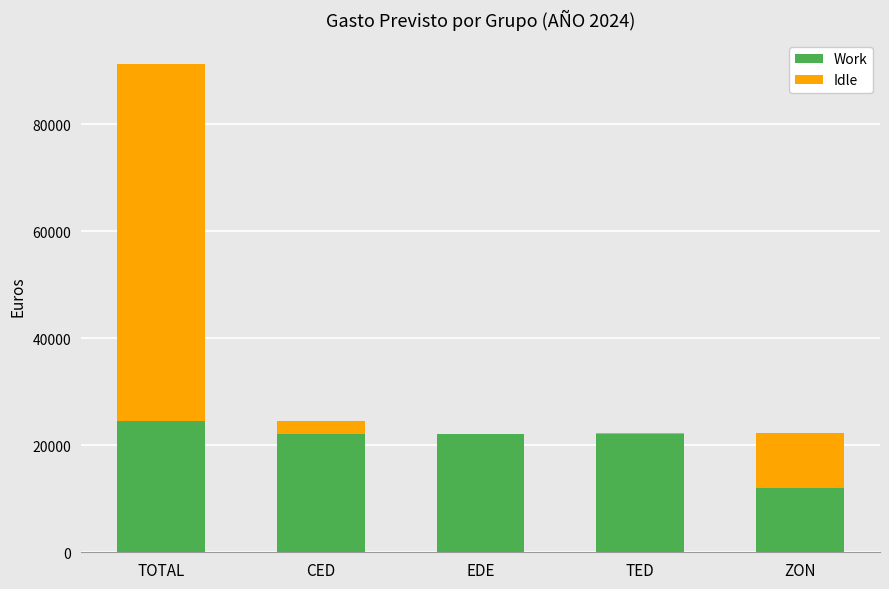

At EDE, list the series in order from smallest to largest.

Idle, Work